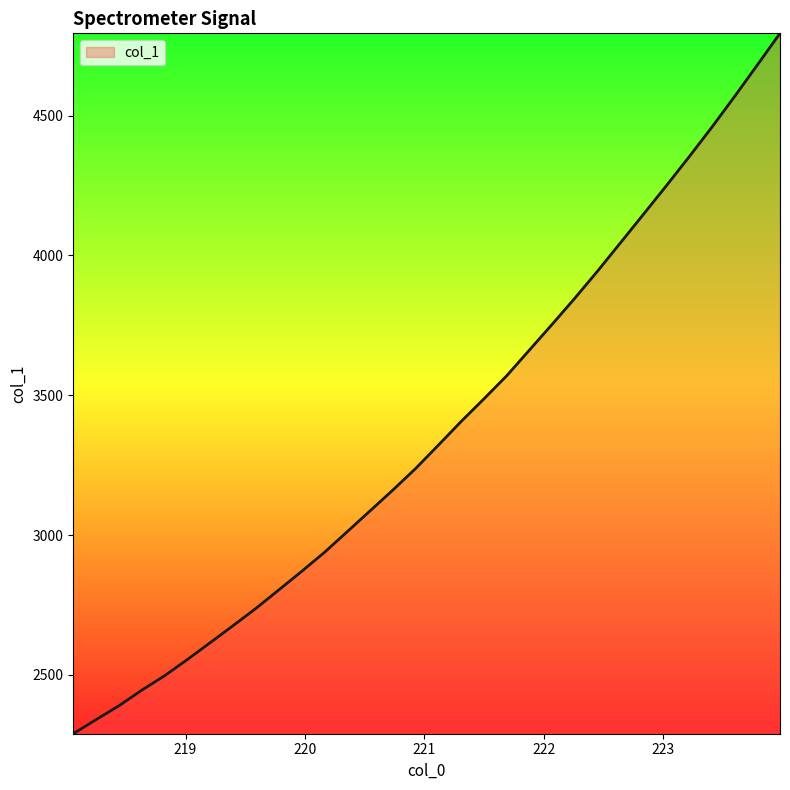

Count the number of data series in this chart.

1